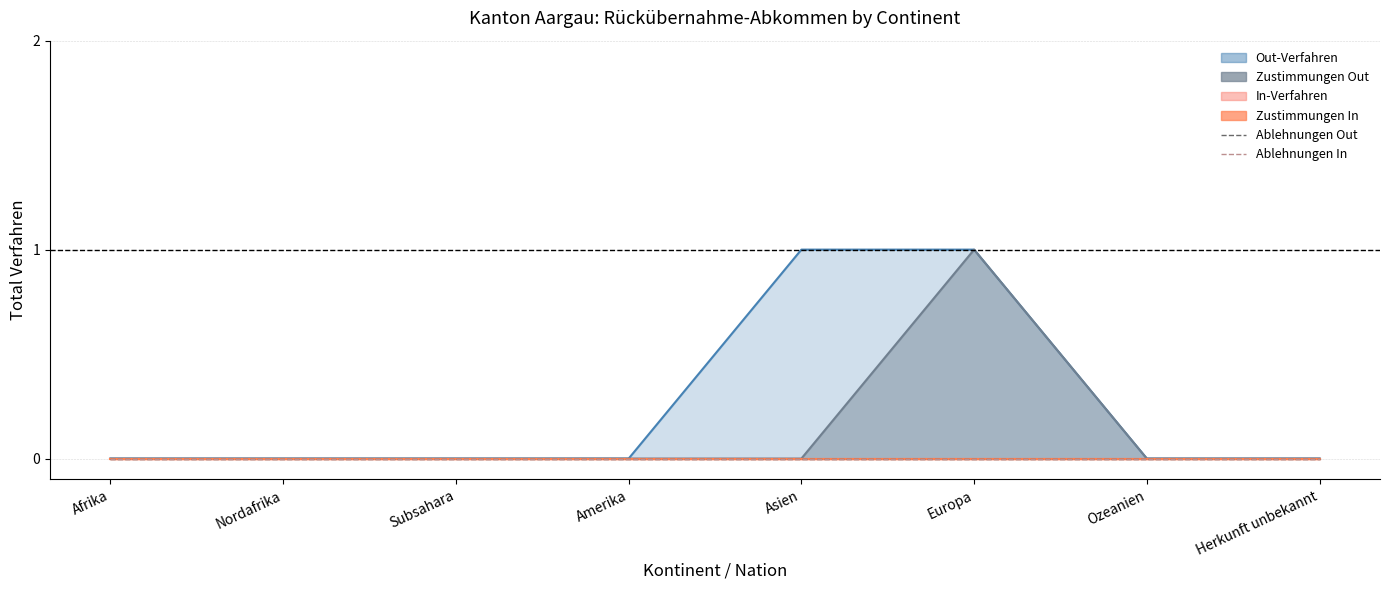

Reading right to left, list all the values displayed in this chart.

Out-Verfahren: 0	0	1	1	0	0	0	0
In-Verfahren: 0	0	0	0	0	0	0	0
Zustimmungen_Out: 0	0	1	0	0	0	0	0
Ablehnungen_Out: 0	0	0	0	0	0	0	0
Zustimmungen_In: 0	0	0	0	0	0	0	0
Ablehnungen_In: 0	0	0	0	0	0	0	0